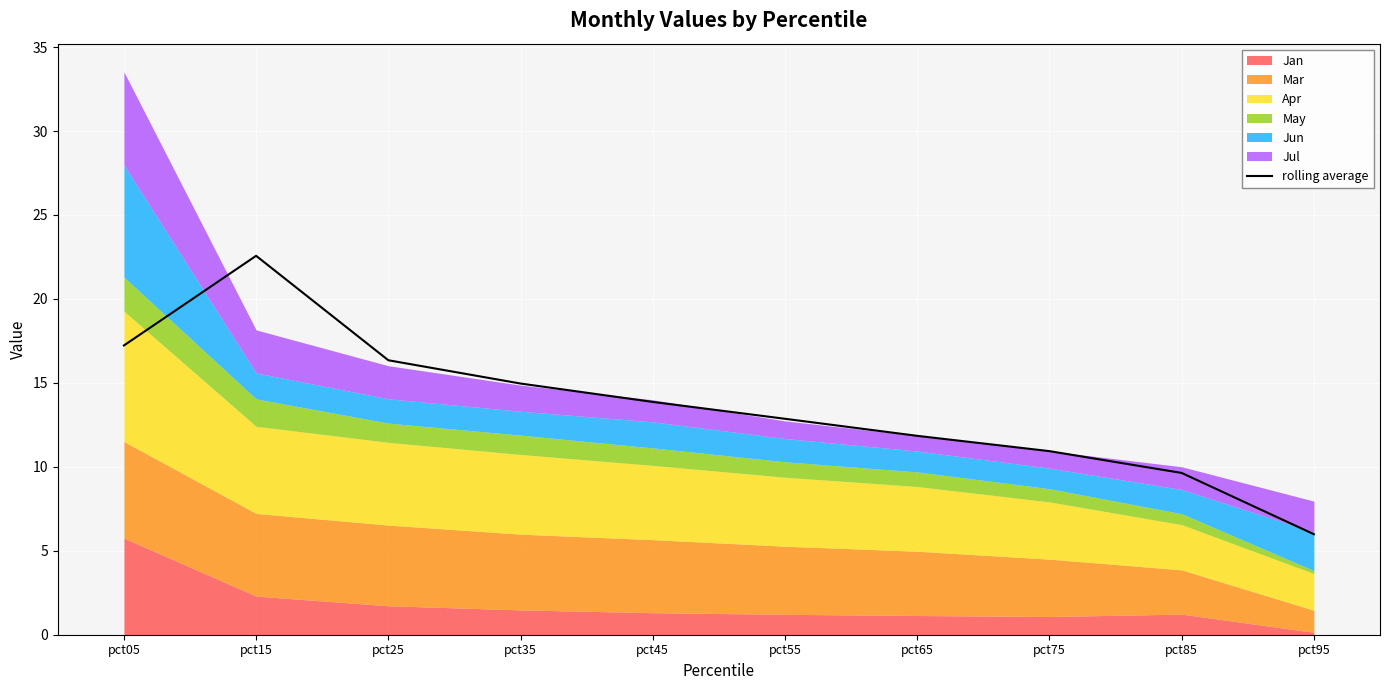

What is the value of the 1st point from the left?

17.2